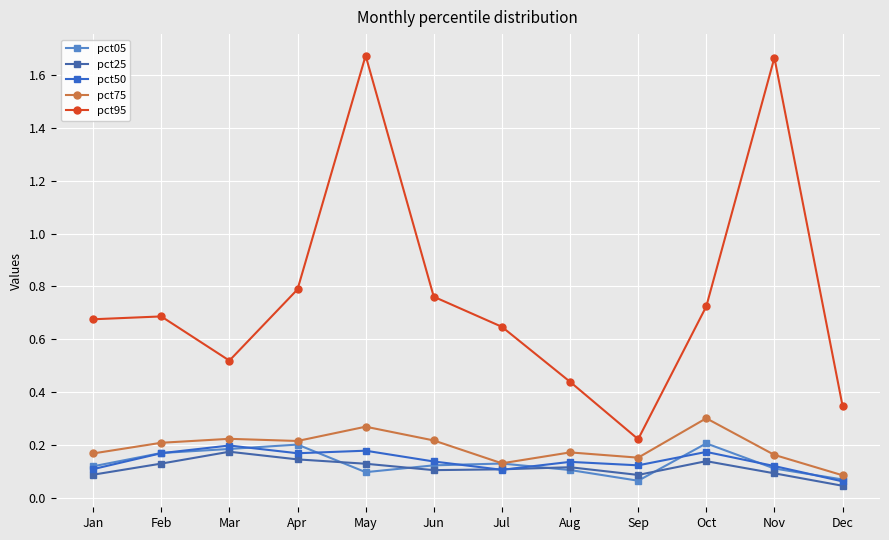

Does the chart display data point markers on the line(s)?

Yes